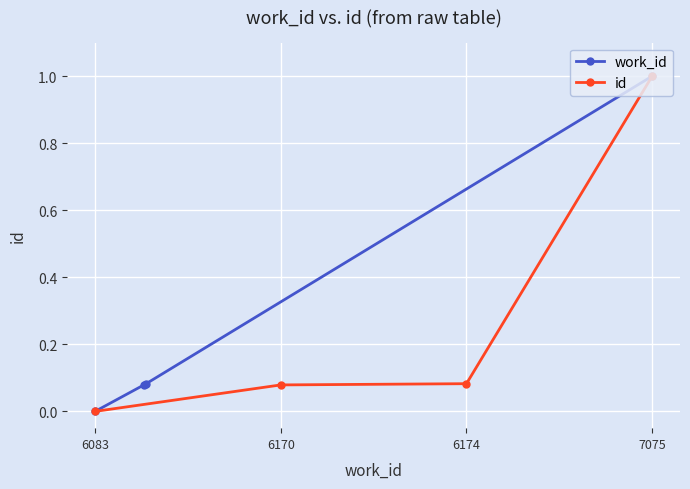

Rank the series at 6083 from lowest to highest value.

work_id, id